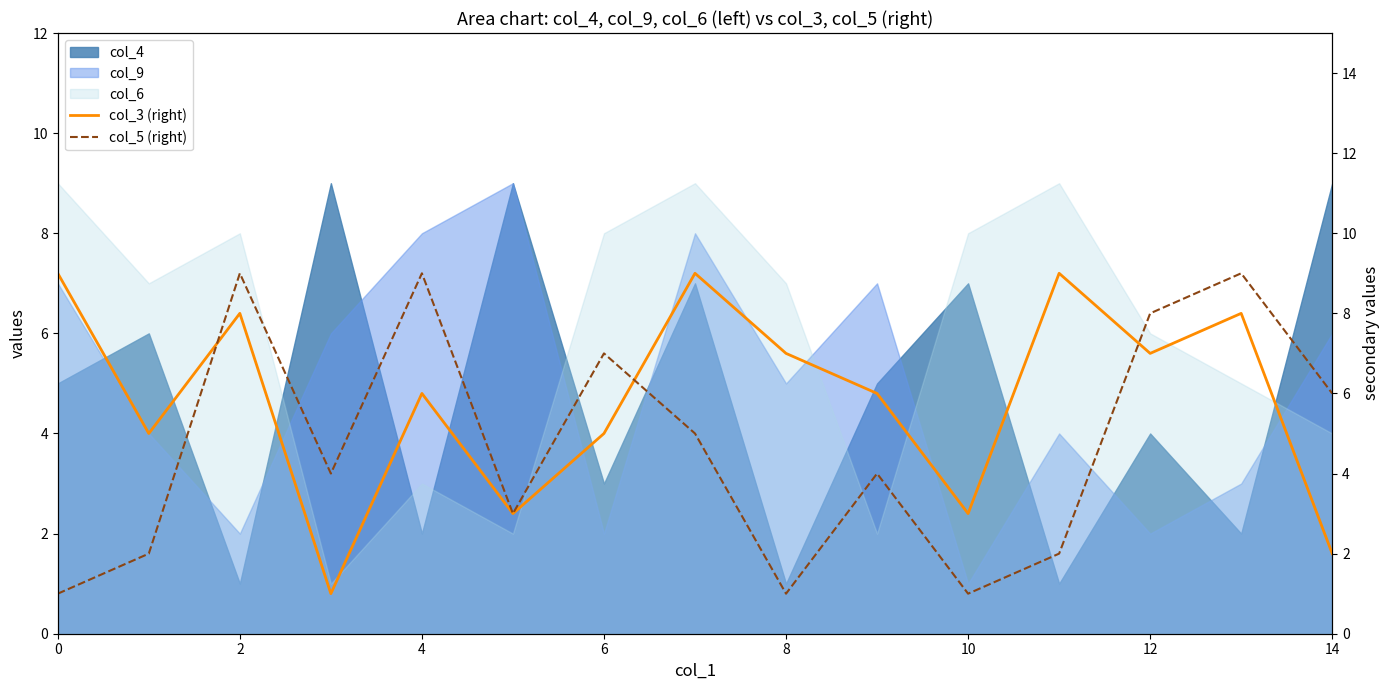

Which category has the highest value in the col_5 (right) series?

2